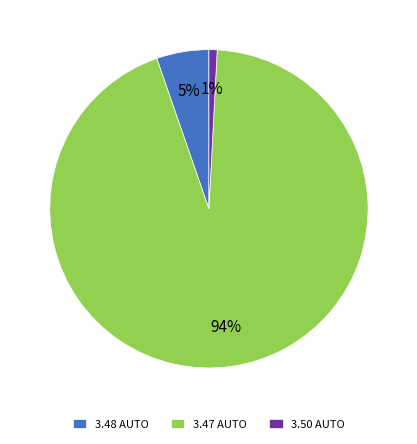

Is there a majority slice in this chart?

Yes